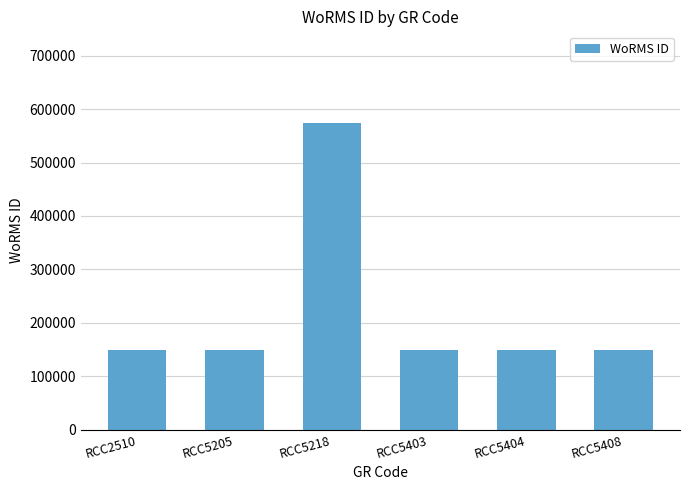

What is the value of the 2nd bar from the left?

149186